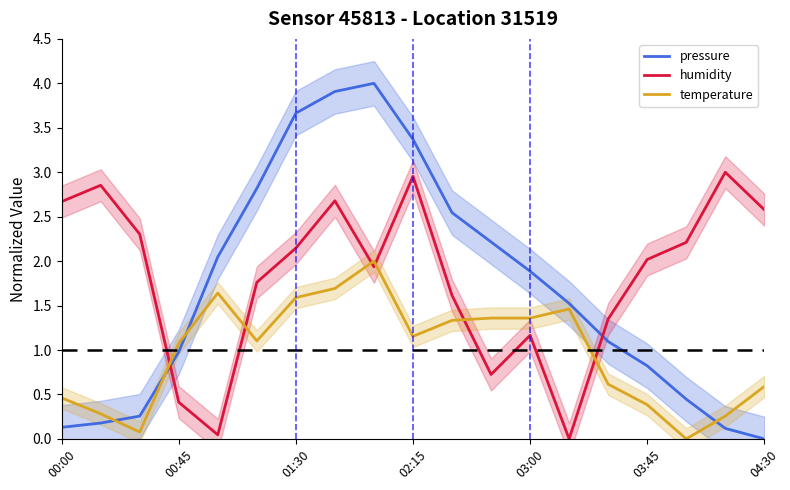

The value of temperature at 01:30 is 1.6. True or false?

True